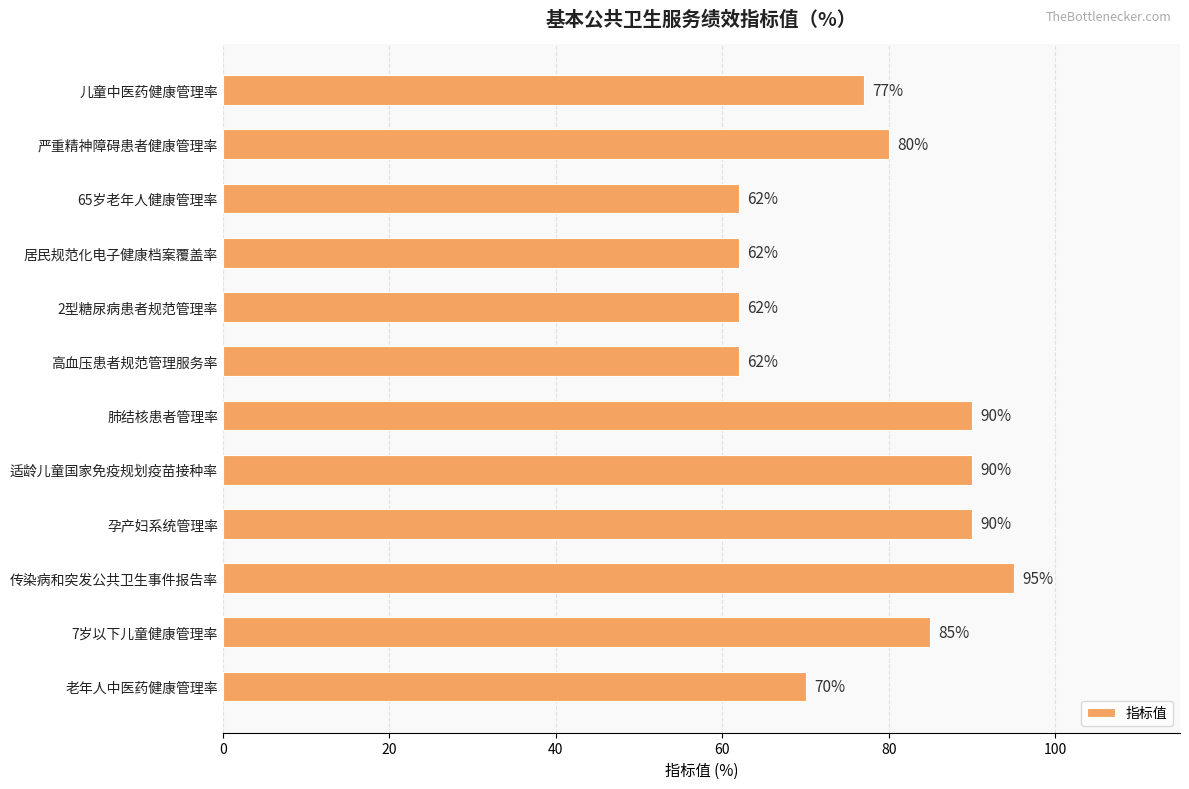

Are the bars horizontal?

Yes